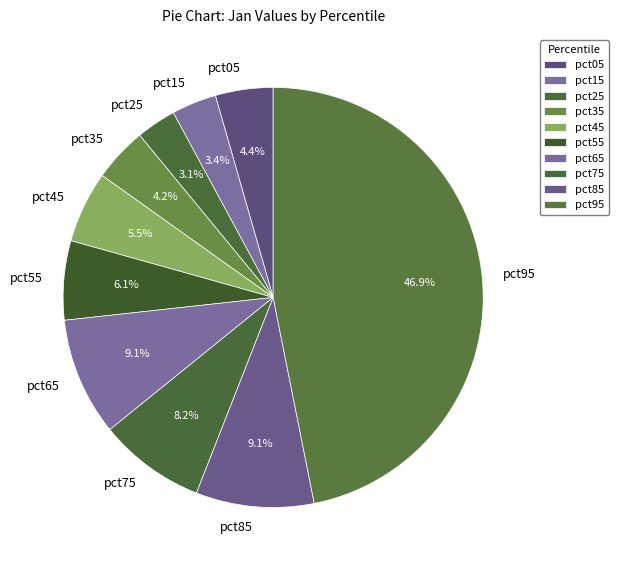

Count the number of slices in the pie.

10